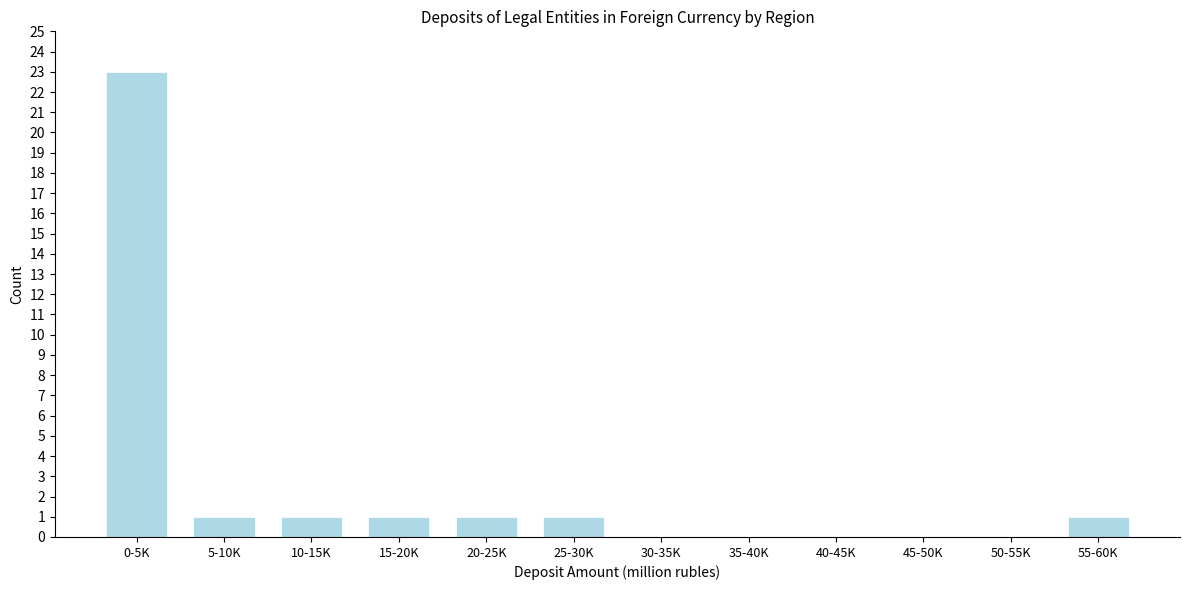

Reading left to right, extract all data points from this chart.

0-5K=23	5-10K=1	10-15K=1	15-20K=1	20-25K=1	25-30K=1	30-35K=0	35-40K=0	40-45K=0	45-50K=0	50-55K=0	55-60K=1